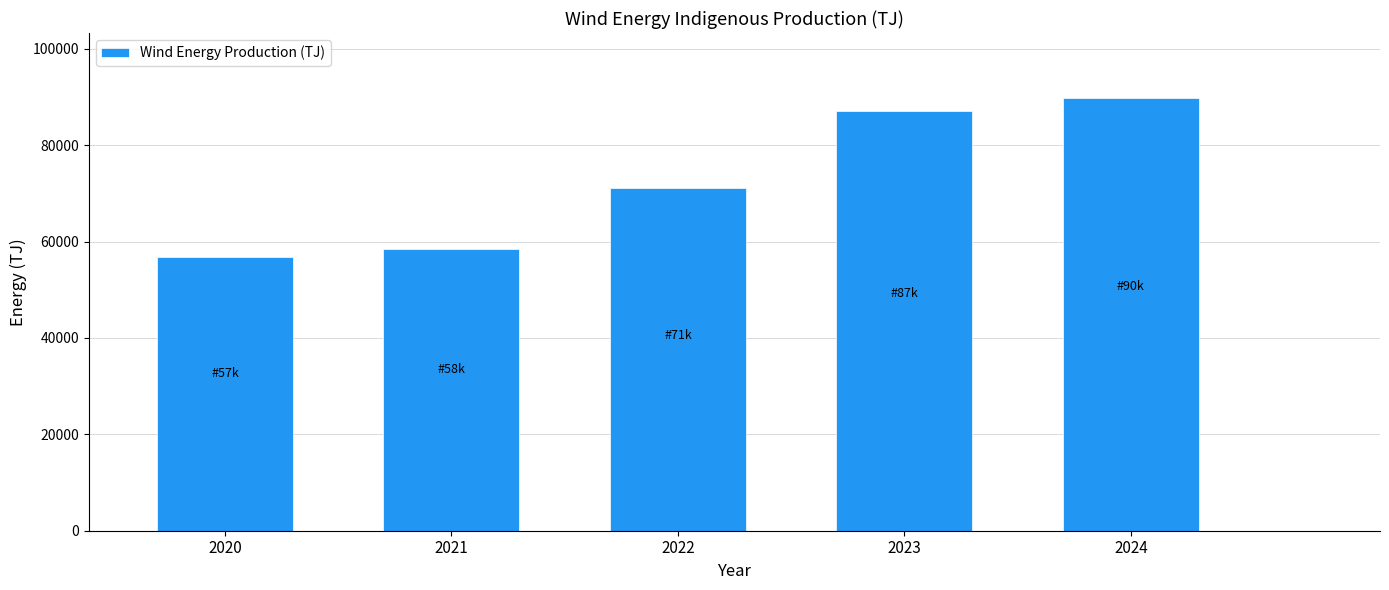

Reading right to left, transcribe all the data shown in this chart.

2024=89802.8	2023=87034.9	2022=71206.3	2021=58440.8	2020=56880.2